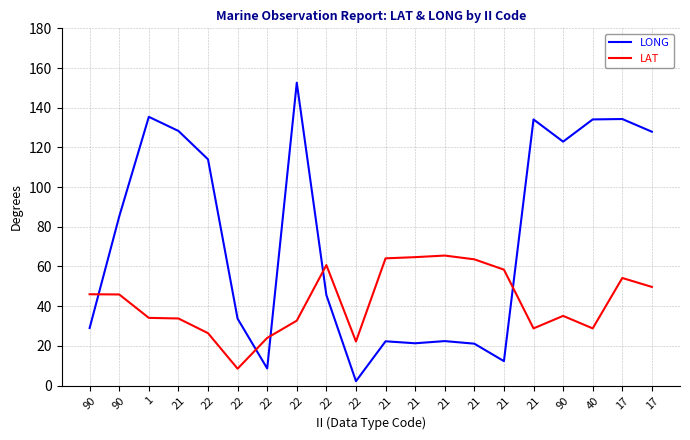

What is the difference between the highest and lowest values at 21?

94.5